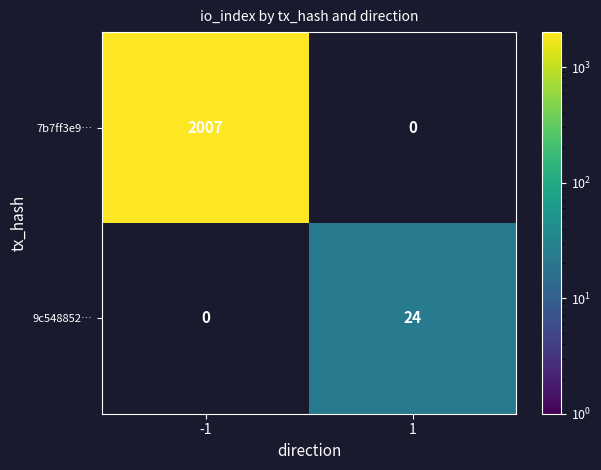

The value of 9c548852… at 1 is 16. True or false?

False